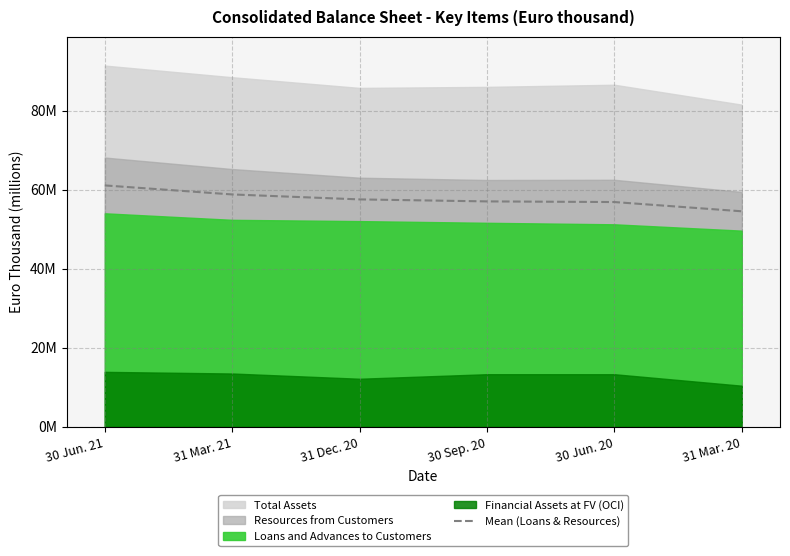

Where is the data nearest to the value 57?

30 Sep. 20